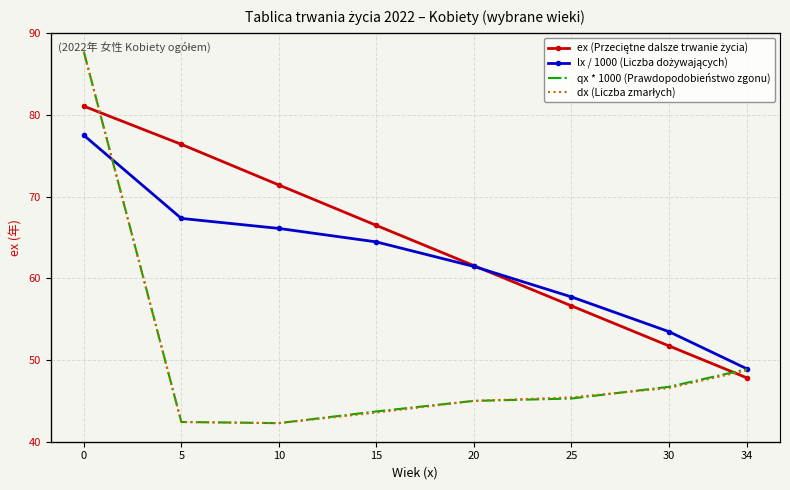

The value of qx * 1000 (Prawdopodobieństwo zgonu) at 0 is 1.1. True or false?

False